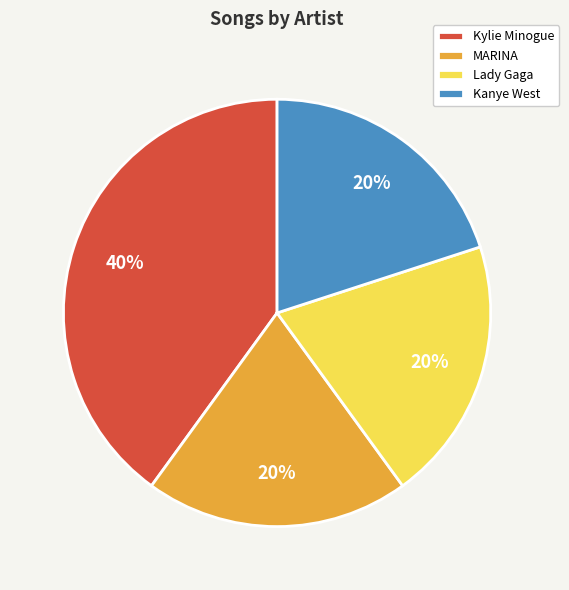

Combined, do MARINA and Lady Gaga account for over 50%?

No